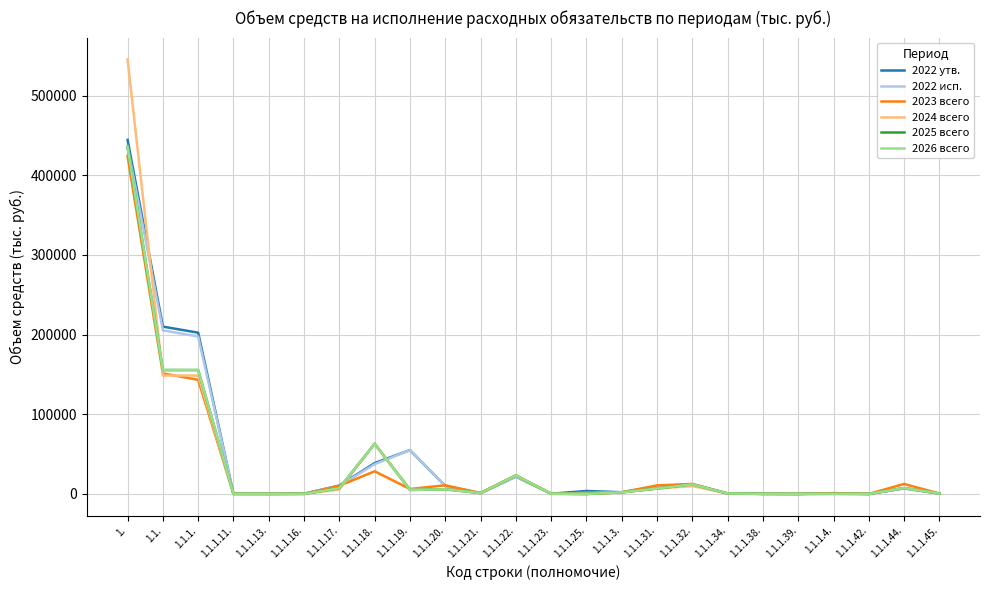

How many categories are shown in the chart?

24